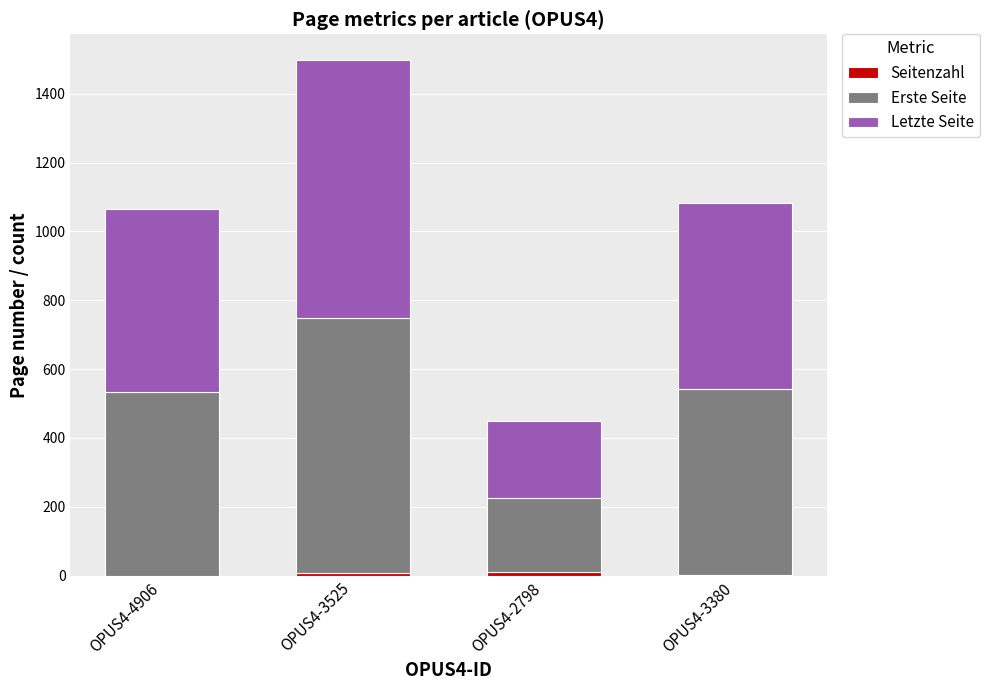

At which category is the sum across all series the highest?

OPUS4-3525